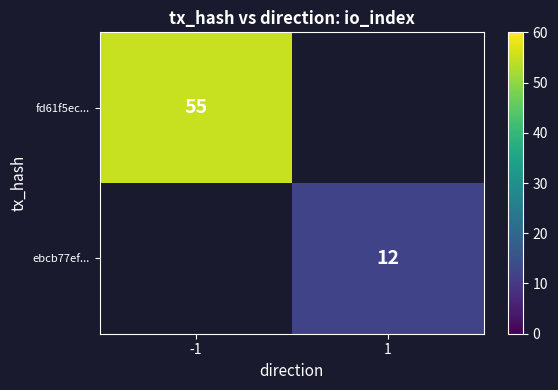

How many data points does each series have?

2